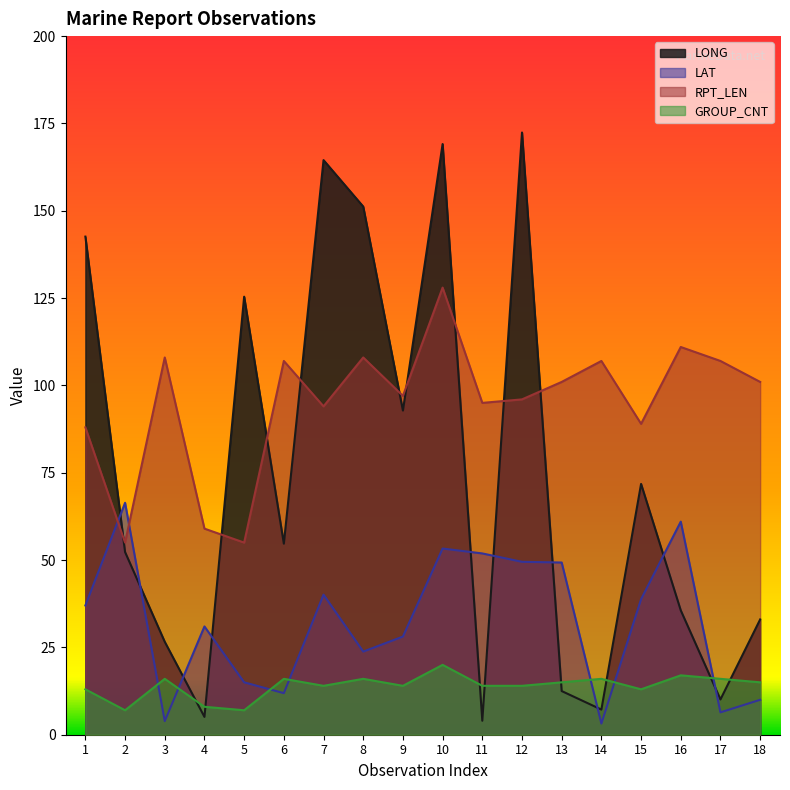

What is the value of the LAT point at the 13th from the left?

49.3